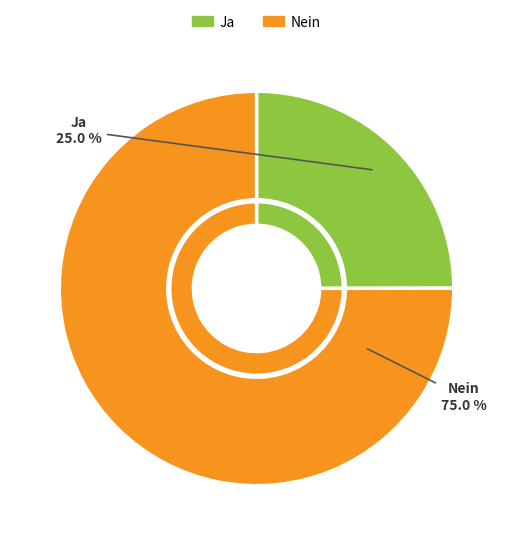

How many slices are in this pie chart?

2